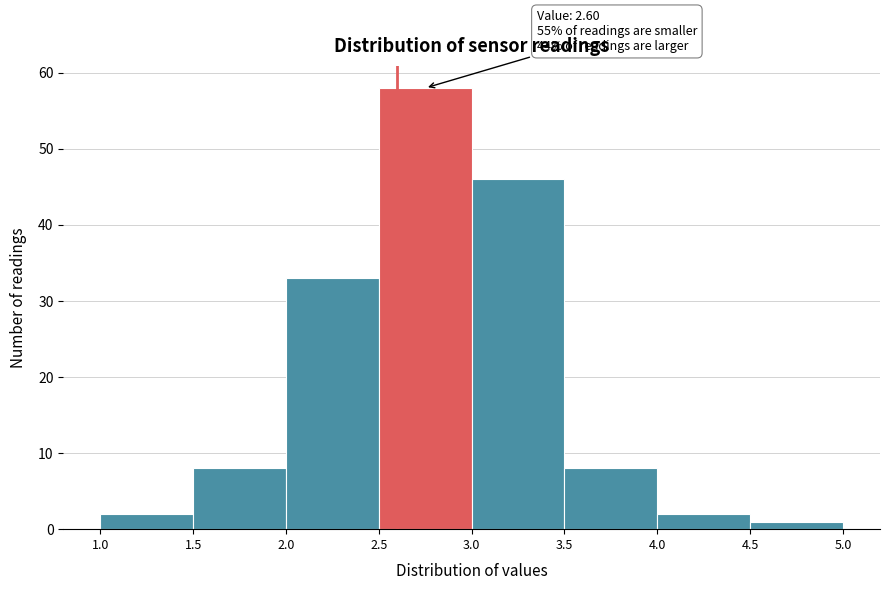

Which range on the x-axis has the tallest bar?

2.5 to 3.0